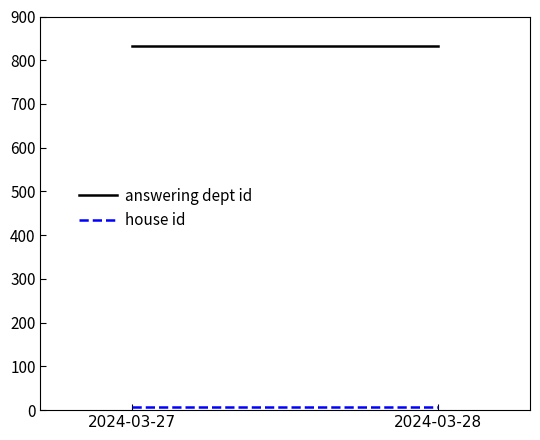

What is the sum of the house id values at 2024-03-28 and 2024-03-27?

16